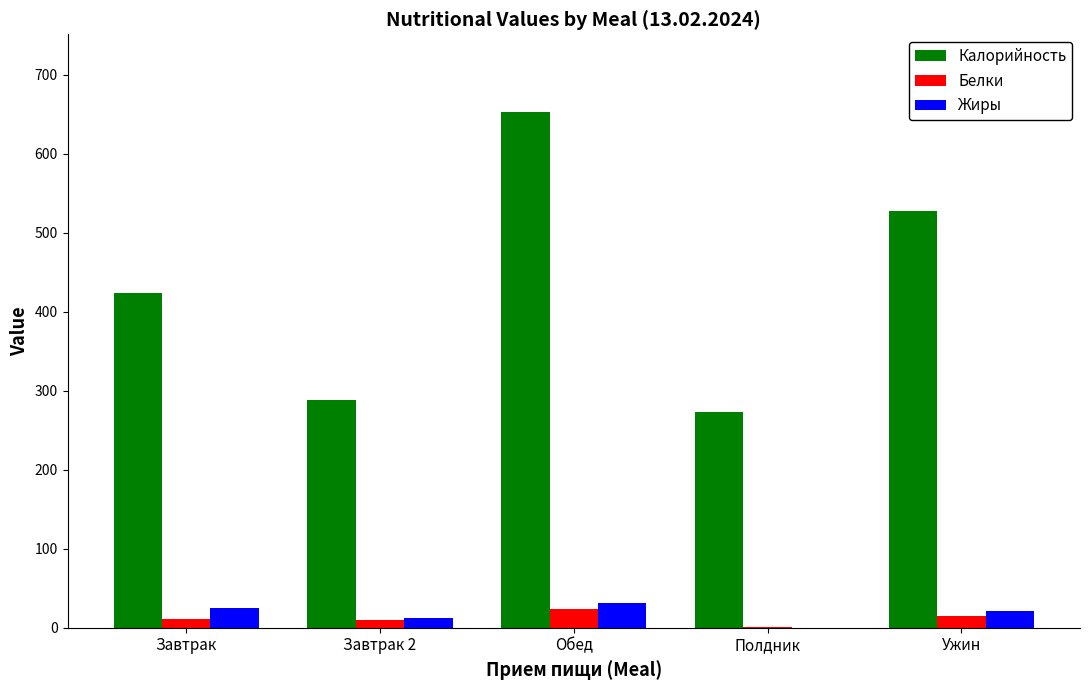

What is the total value across all series at Обед?

709.4